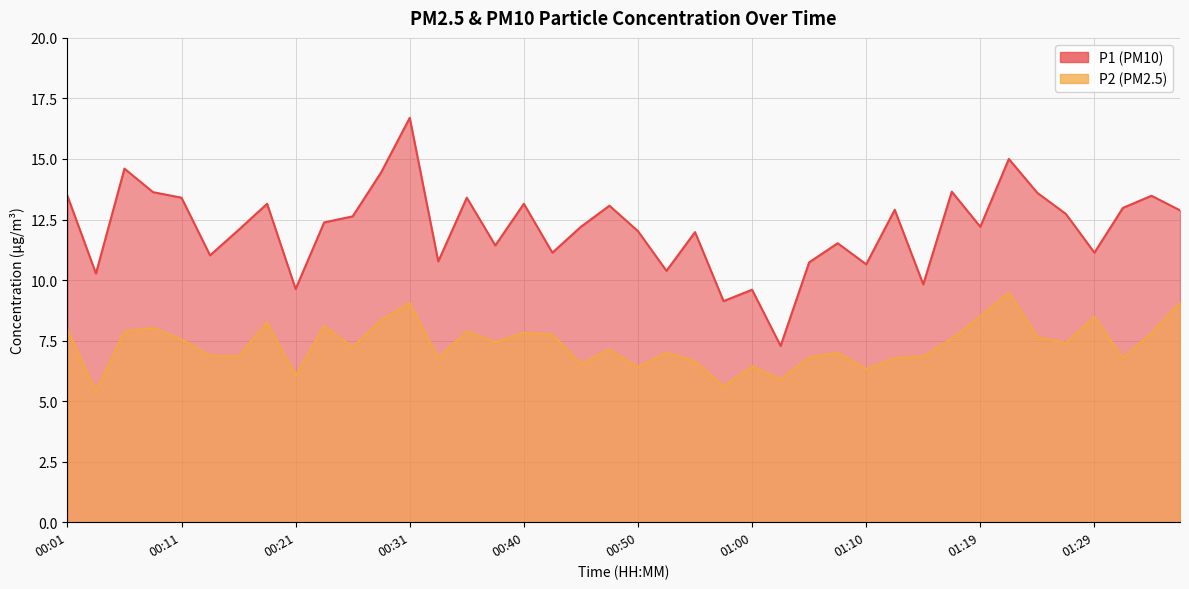

In P1, how many points are higher than both neighbors (excluding endpoints)?

13